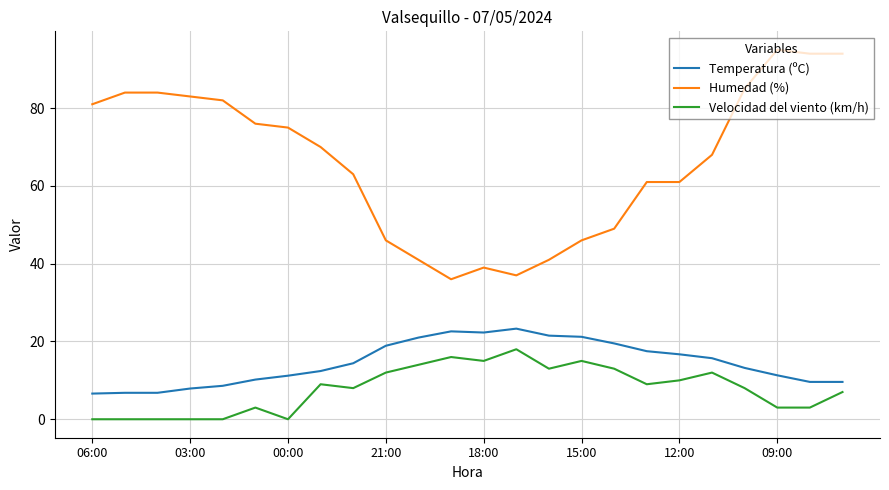

What is the maximum value for Velocidad del viento (km/h)?

18.0